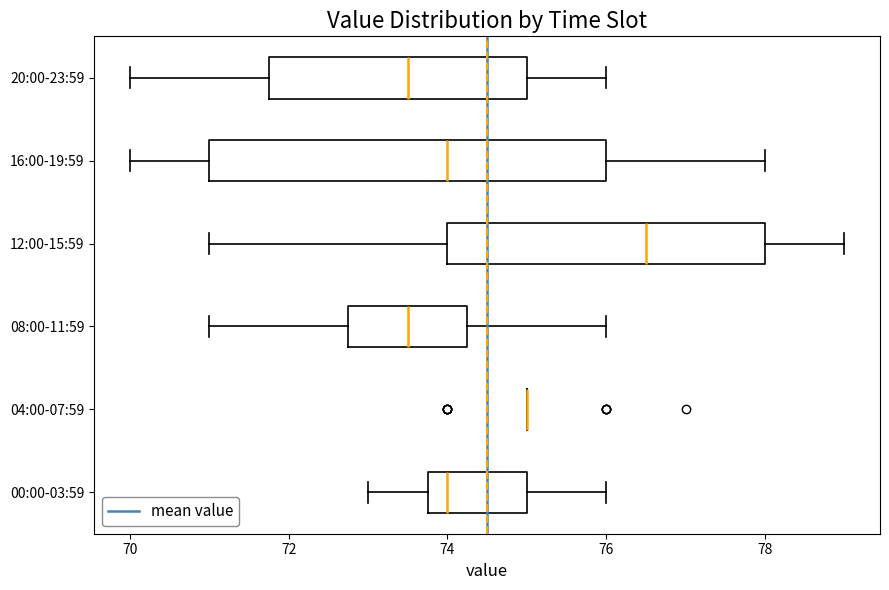

Where does the right whisker of the box for 16:00-19:59 end on the x-axis? The values are not printed on the chart, so give them approximately, as read against the axis.

78.0